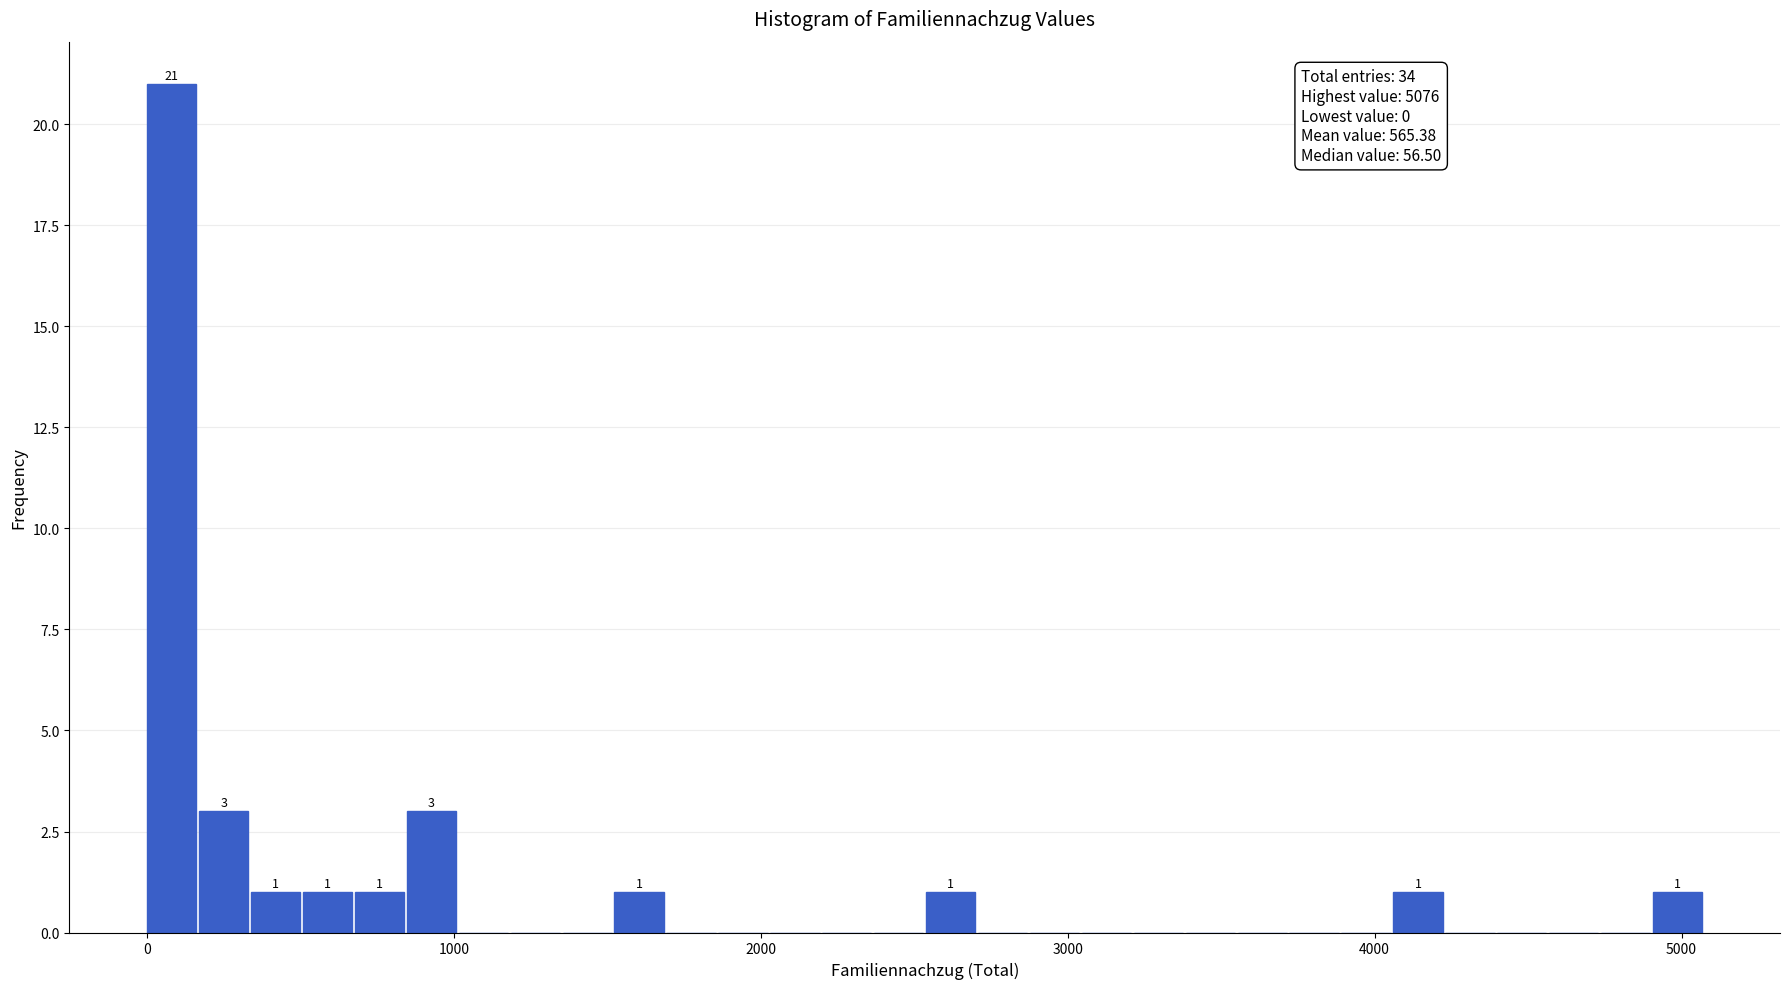

Around what value on the x-axis is the tallest bar? Give the approximate position of its centre, as read against the axis.

100